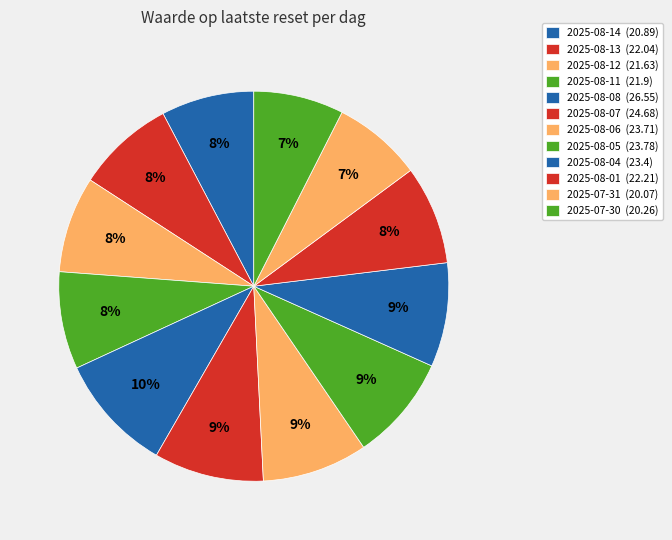

Does 2025-08-07 represent more than half of the total?

No